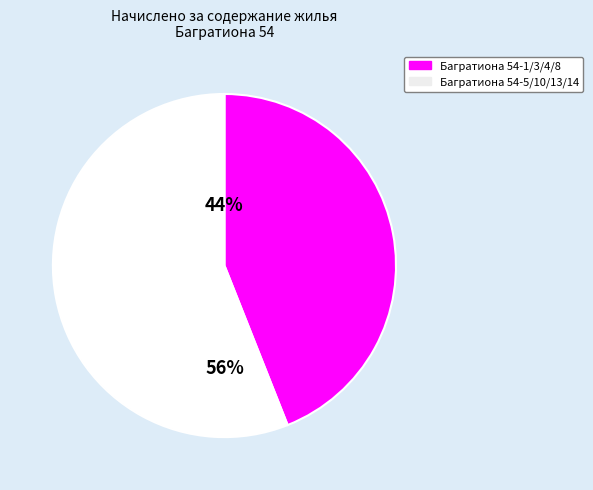

To the nearest percent, what is the average slice percentage?

50%